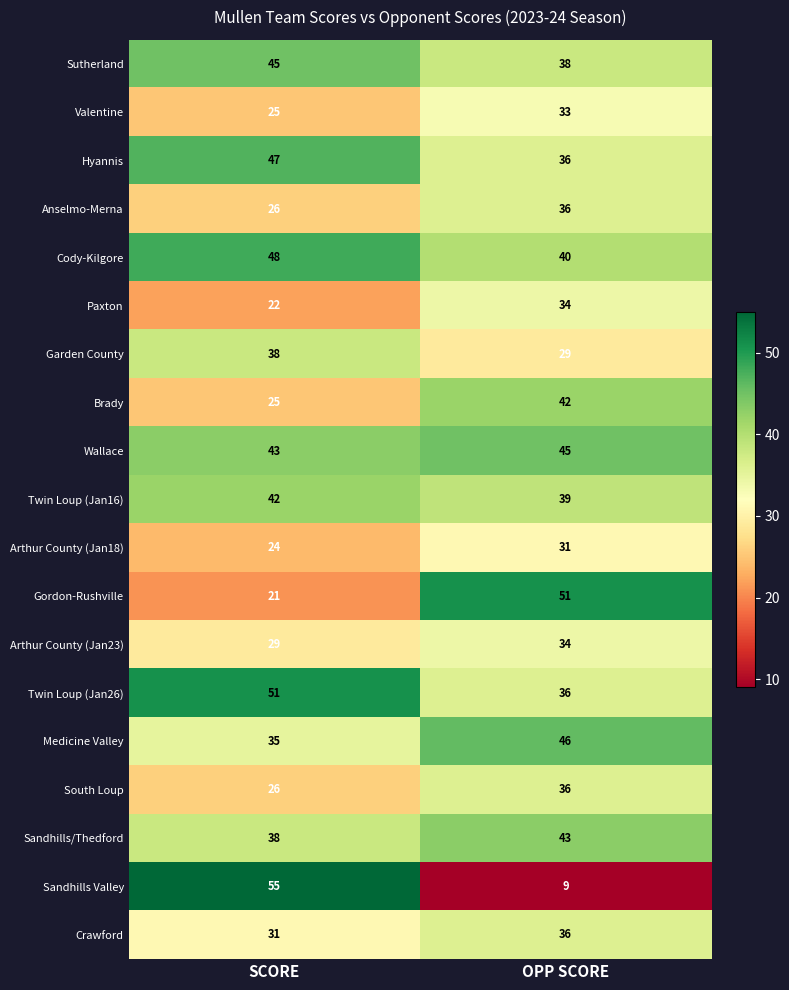

What is the spread (max minus min) of values at SCORE?

34